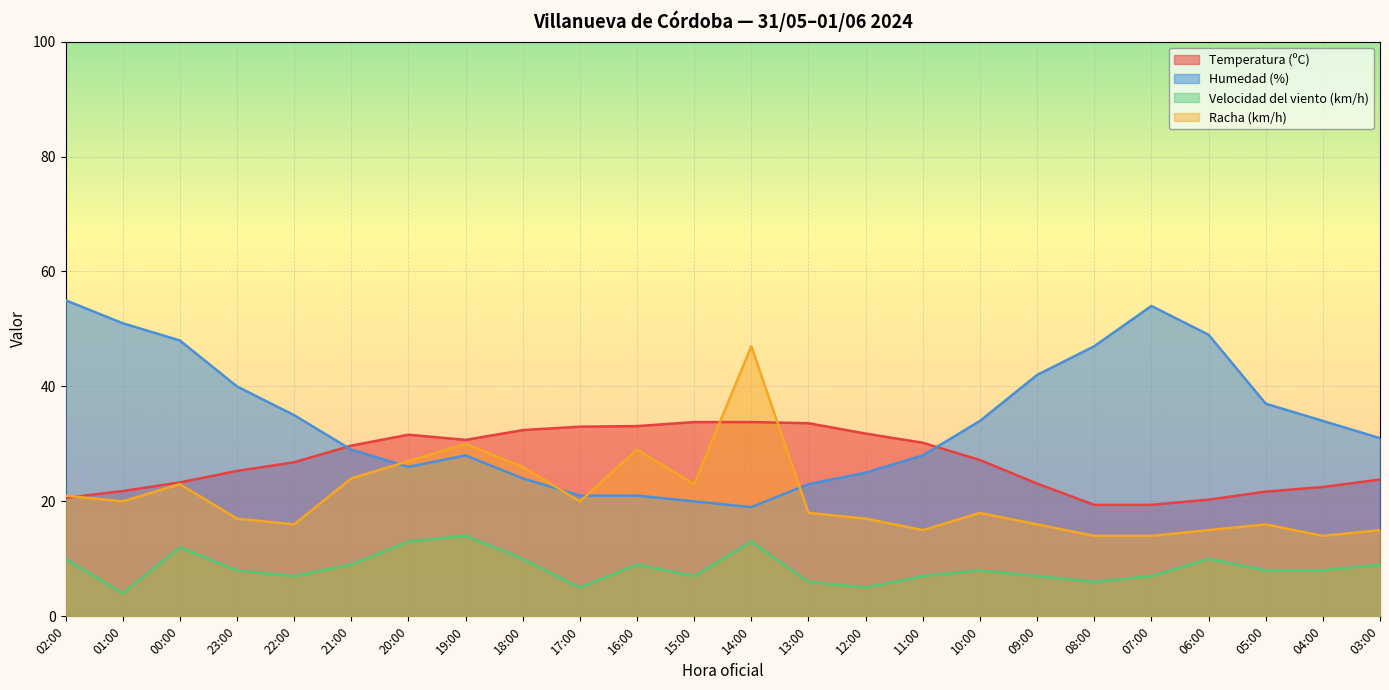

True or false: Humedad (%) and Temperatura (ºC) cross at least once.

True